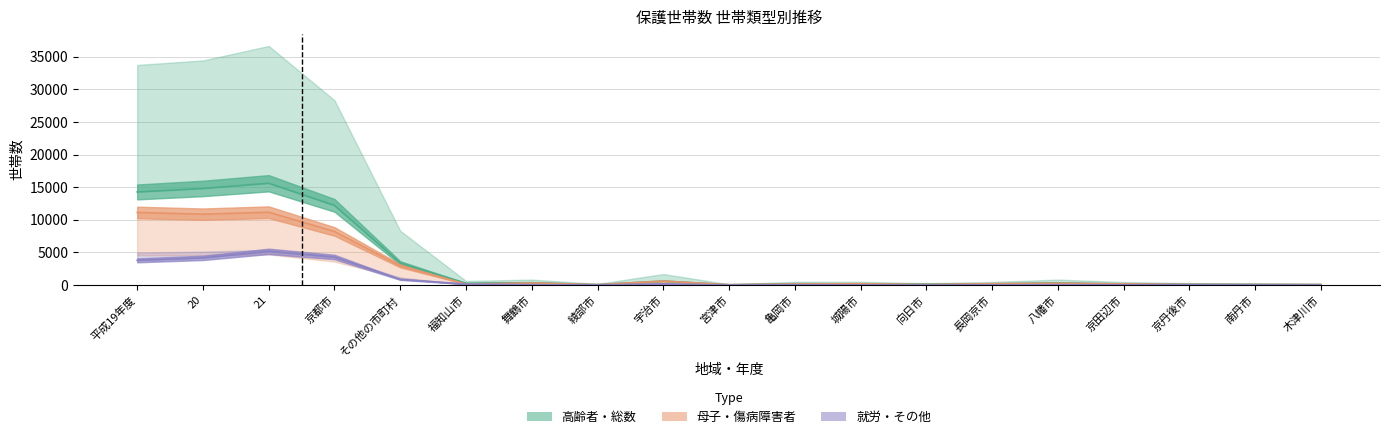

Rank the categories by 総数 value from lowest to highest.

宮津市, 綾部市, 木津川市, 南丹市, 京丹後市, 向日市, 京田辺市, 城陽市, 長岡京市, 亀岡市, 福知山市, 八幡市, 舞鶴市, 宇治市, その他の市町村, 京都市, 平成19年度, 20, 21